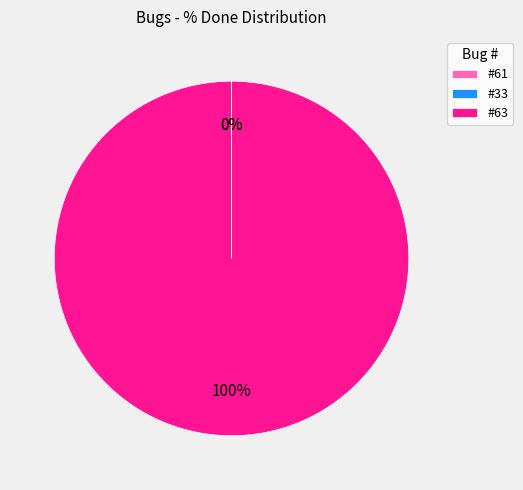

To the nearest percent, what portion does #63 represent?

100%